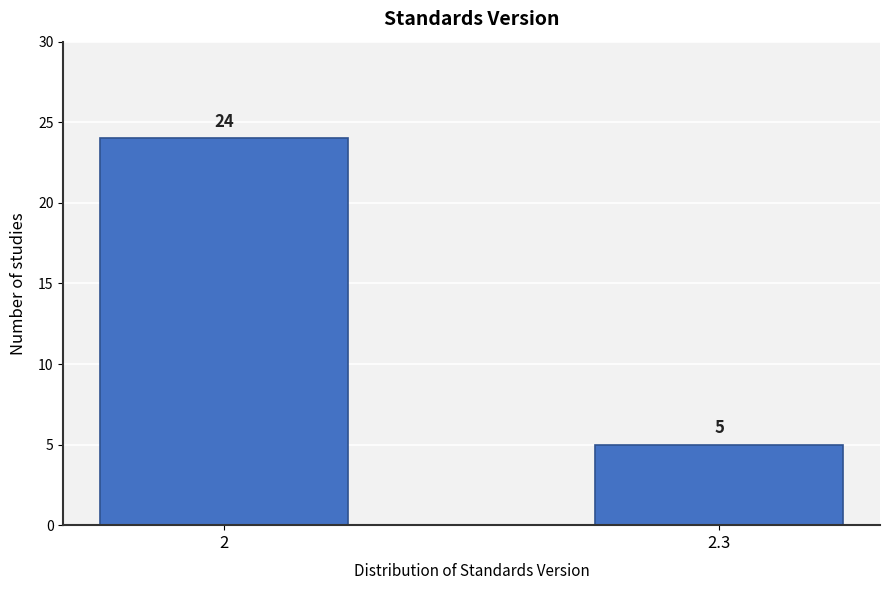

Reading left to right, transcribe all the data shown in this chart.

2=24	2.3=5